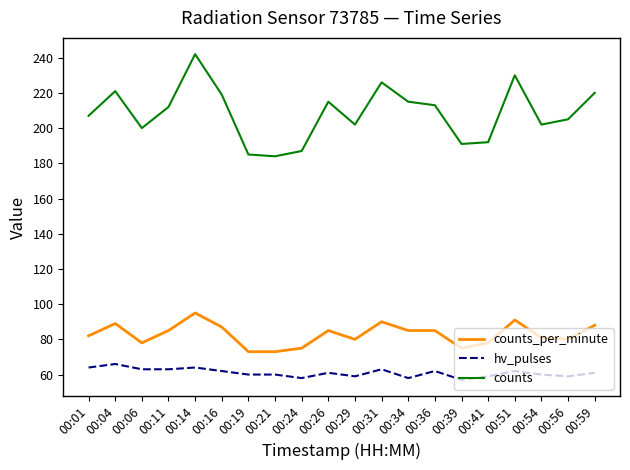

List the series in order of their peak value, lowest first.

hv_pulses, counts_per_minute, counts